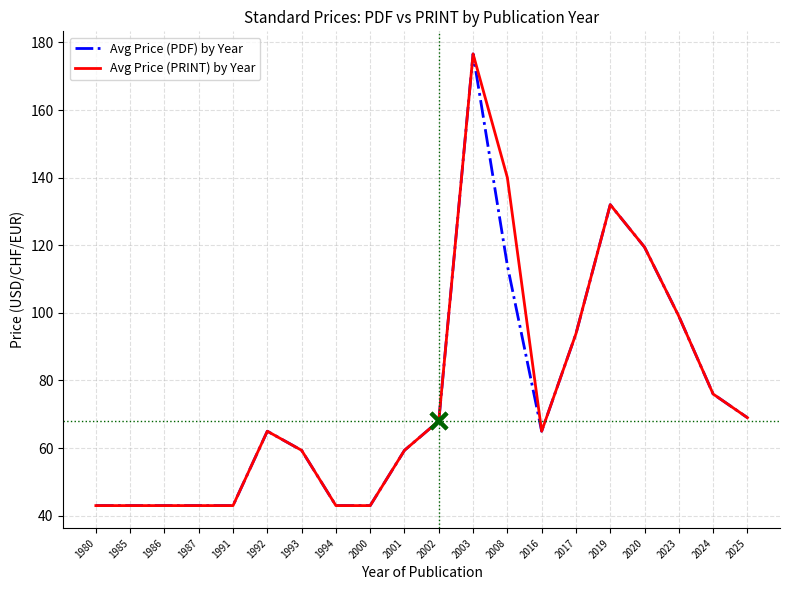

What is the total value across all series at 2008?

254.0